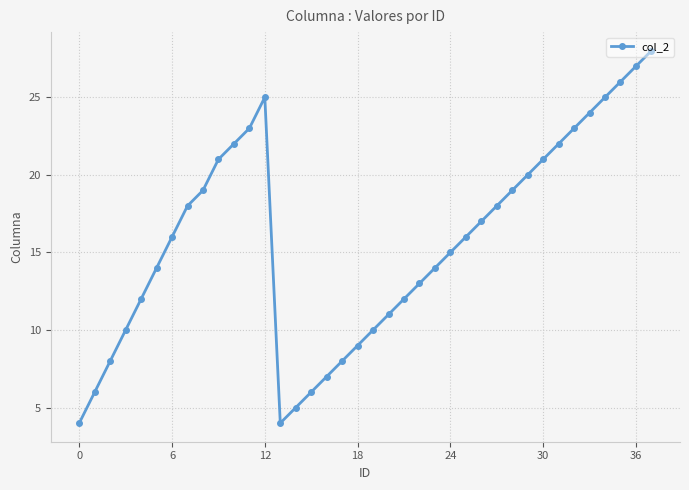

What is the value of the 36th point from the left?

26